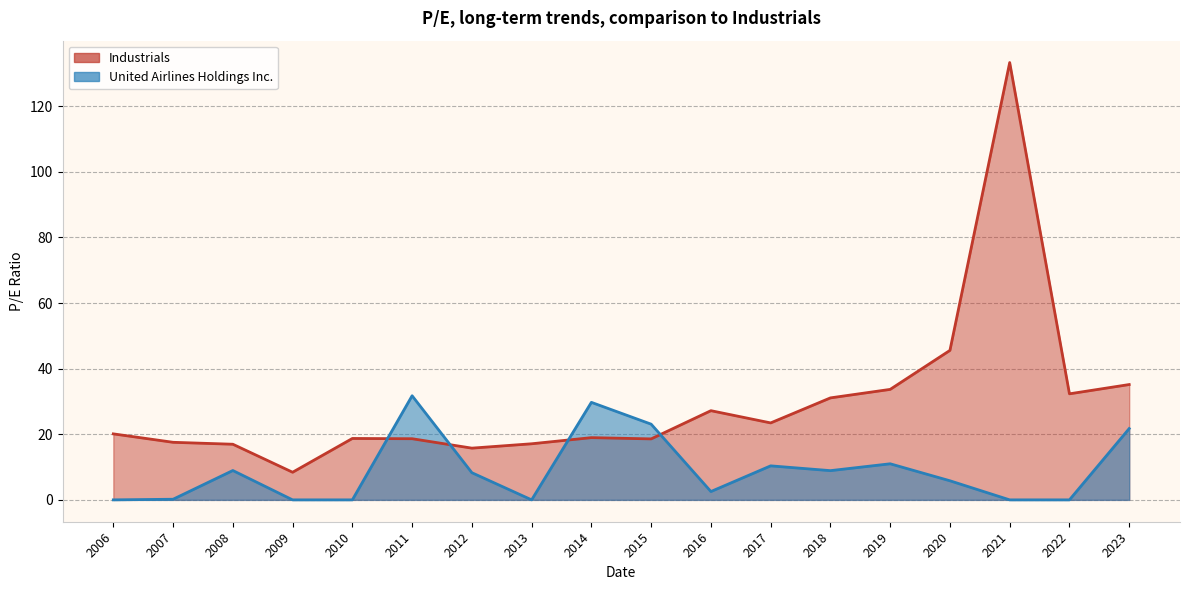

Which has a higher value, 2019 or 2015?

2019